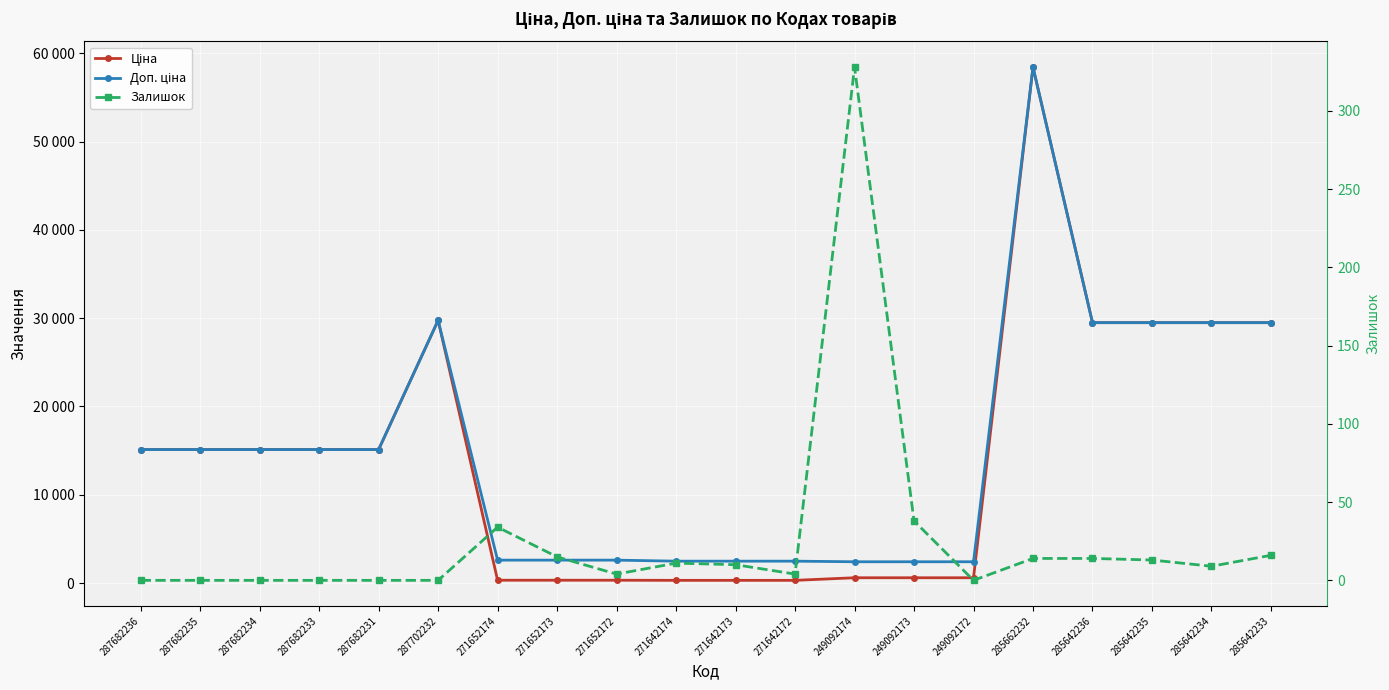

Is it true that Ціна equals 6748.9 at 285642236?

False